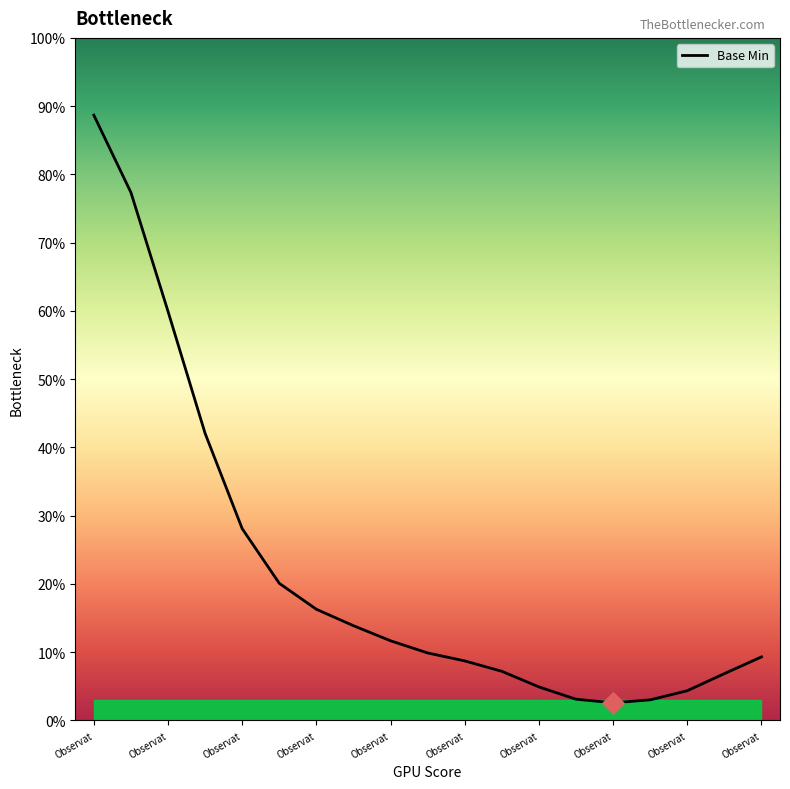

Between 17 and Observat, which is larger?

Observat